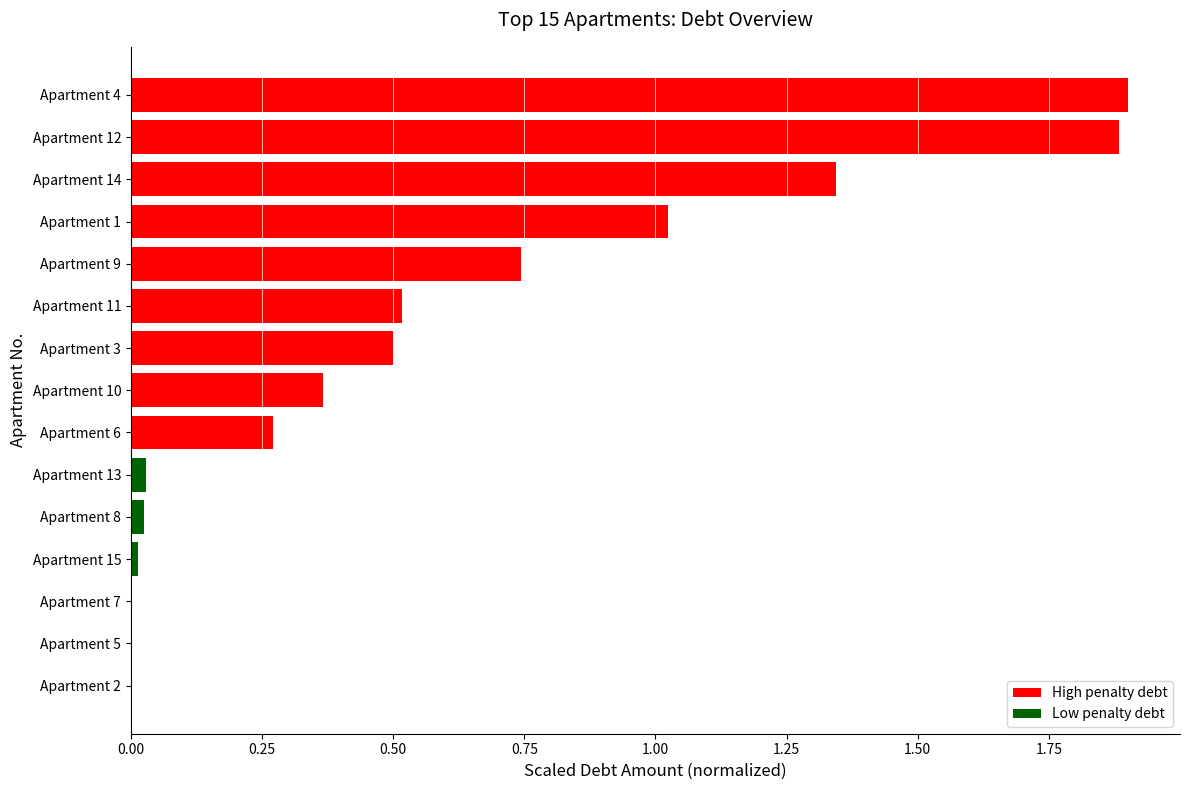

True or false: the data shows 3.0 at Apartment 4.

False